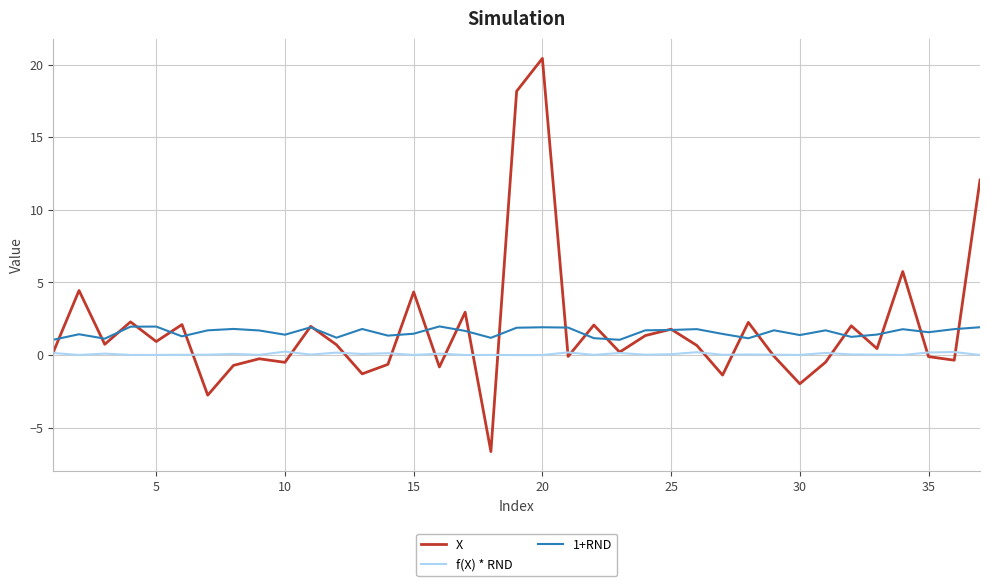

What is the highest value of the 1+RND series?

2.0